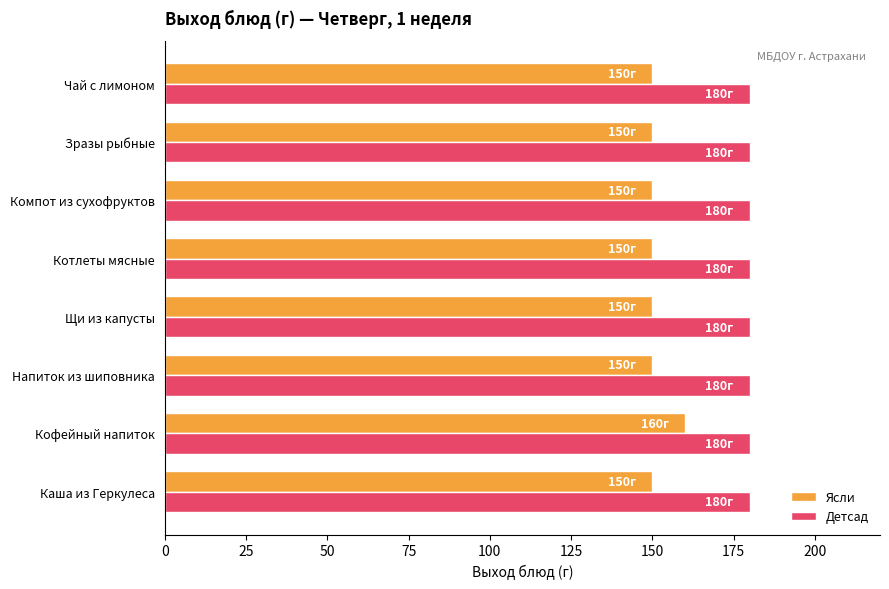

The value of Ясли at Кофейный напиток is 40. True or false?

False